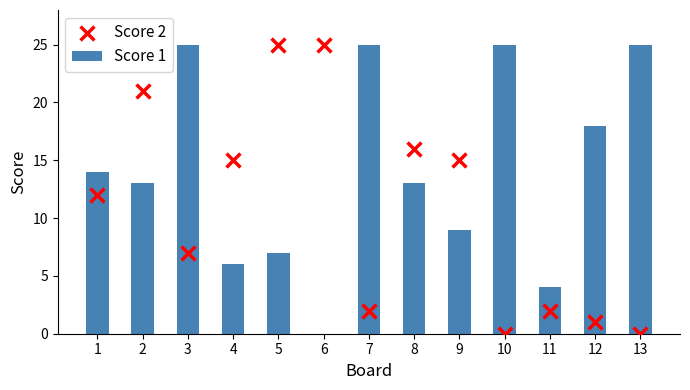

What is the total value across all series at 12?

19